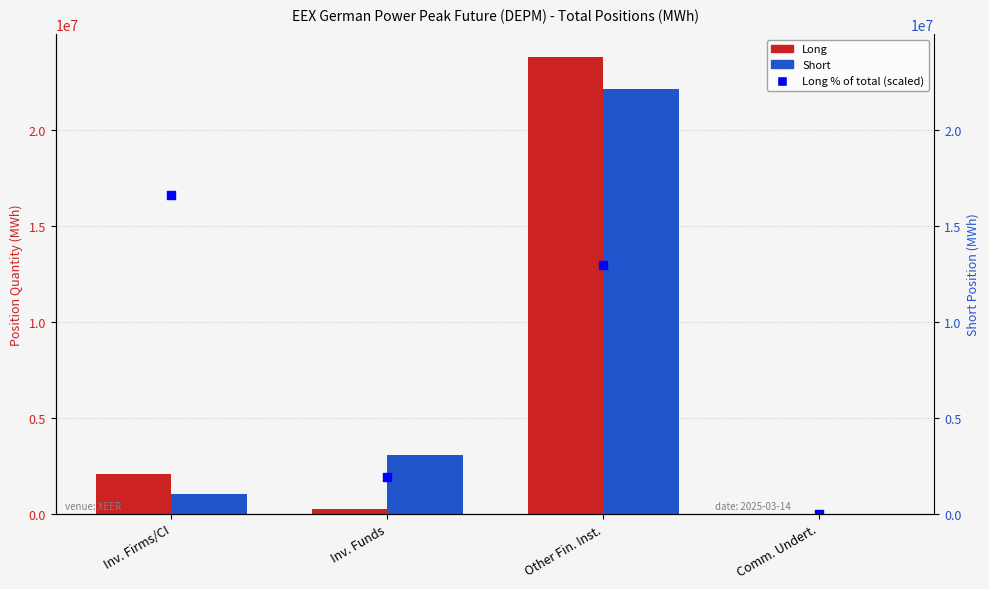

At how many categories does at least one series exceed 7046596?

2